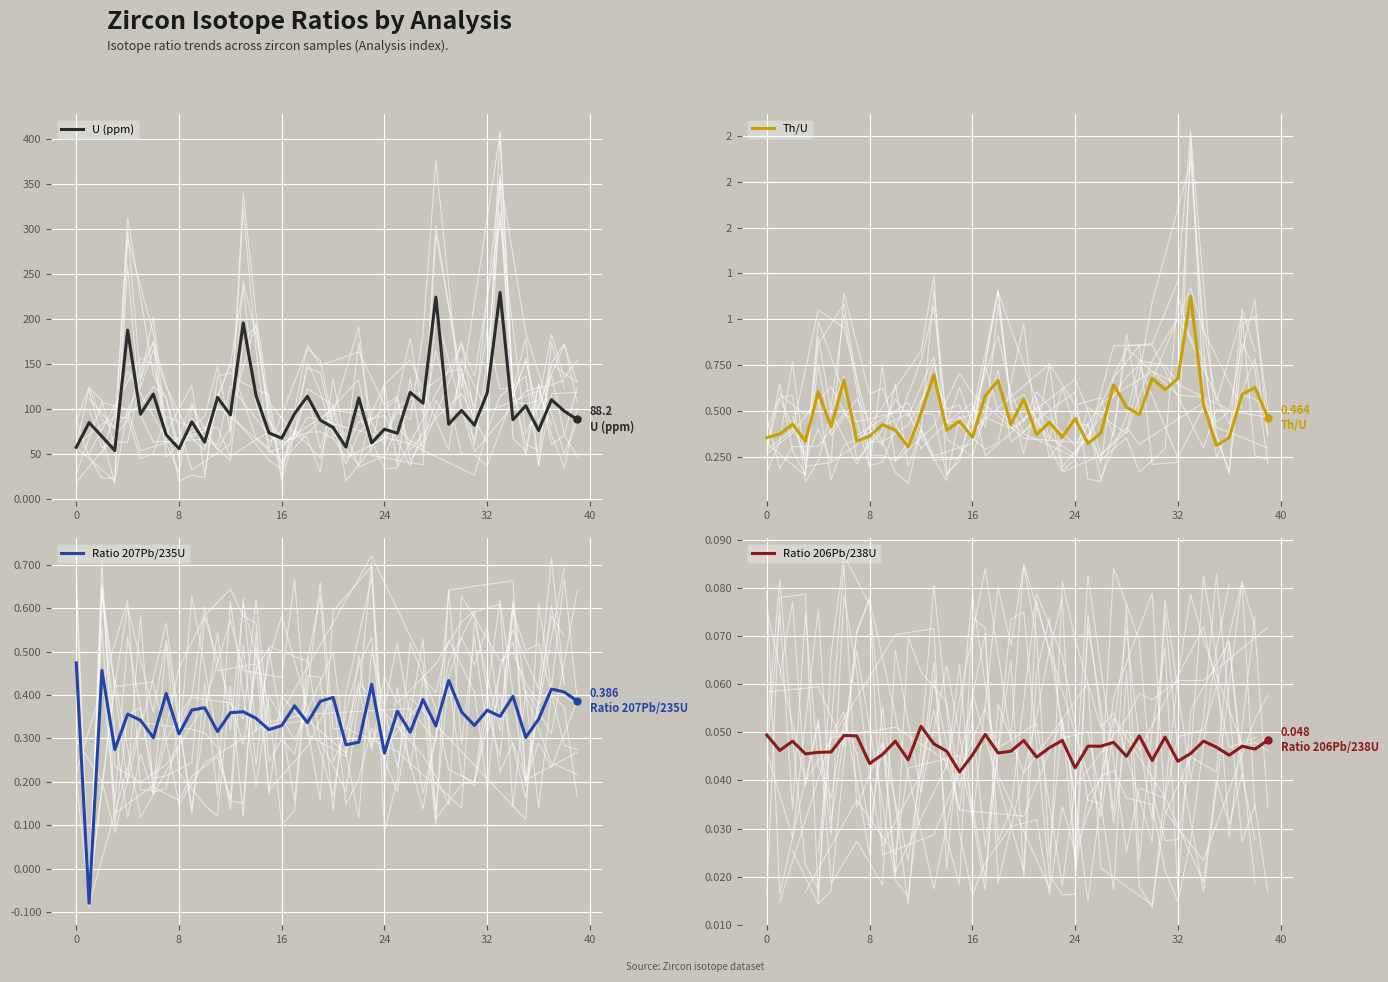

What is the smallest value displayed?

-0.1